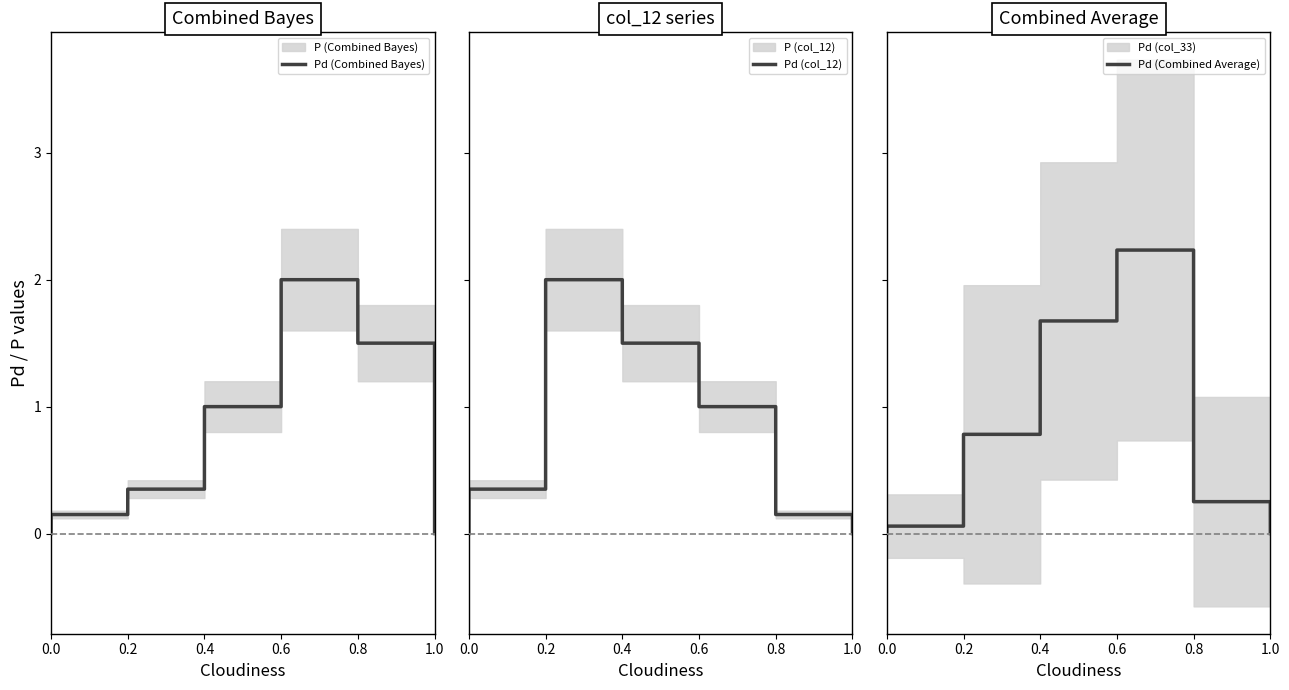

The value of Pd (col_12) at 1.0 is 2.4. True or false?

False